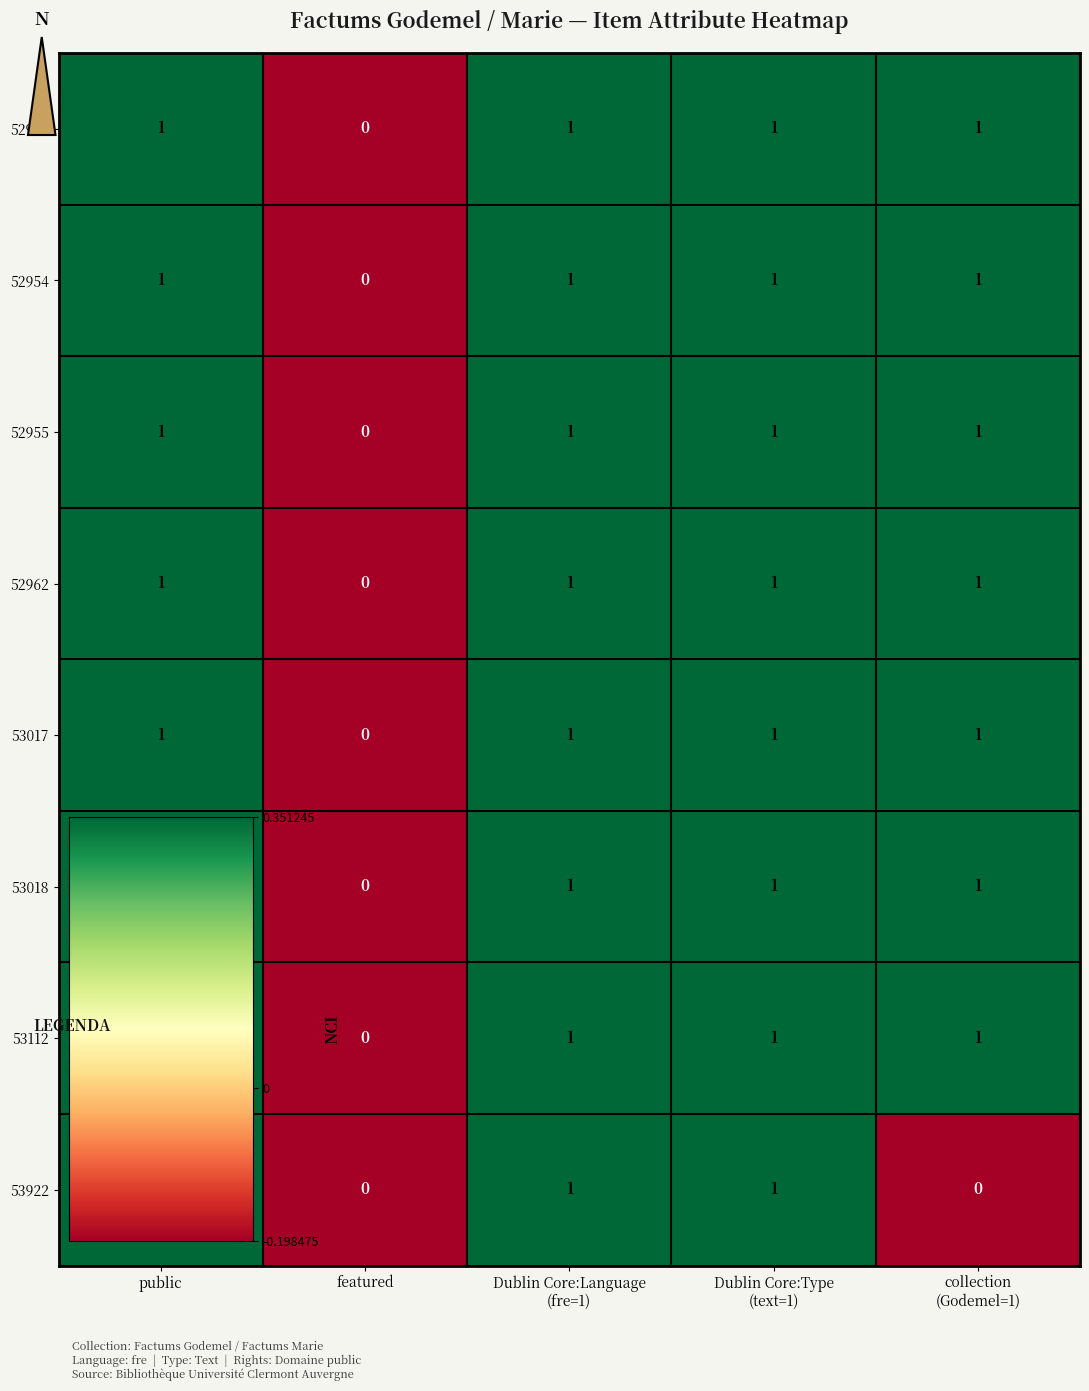

How many 52953 values are between 1 and 2?

4